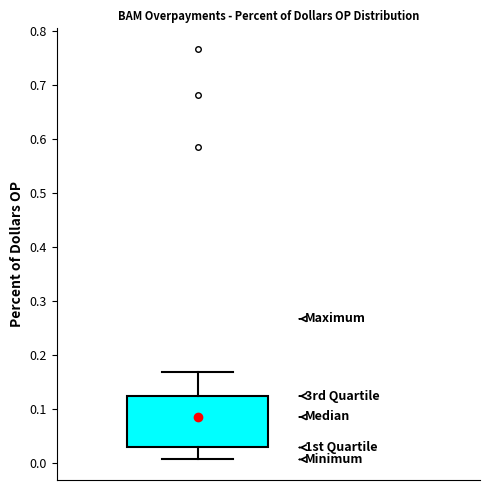

Transcribe this box plot: give where the median line is, the range the box spans, and where the two whiskers end, as read against the y-axis. The values are not printed on the chart, so give them approximately, as read against the axis.

median 0.08, box 0.03 to 0.12, whiskers 0.01 to 0.17